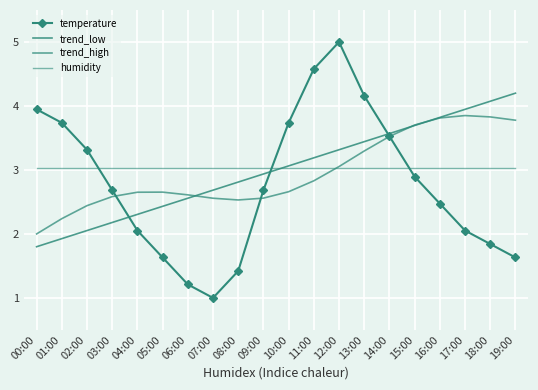

Which series changed the most between 12:00 and 15:00?

temperature